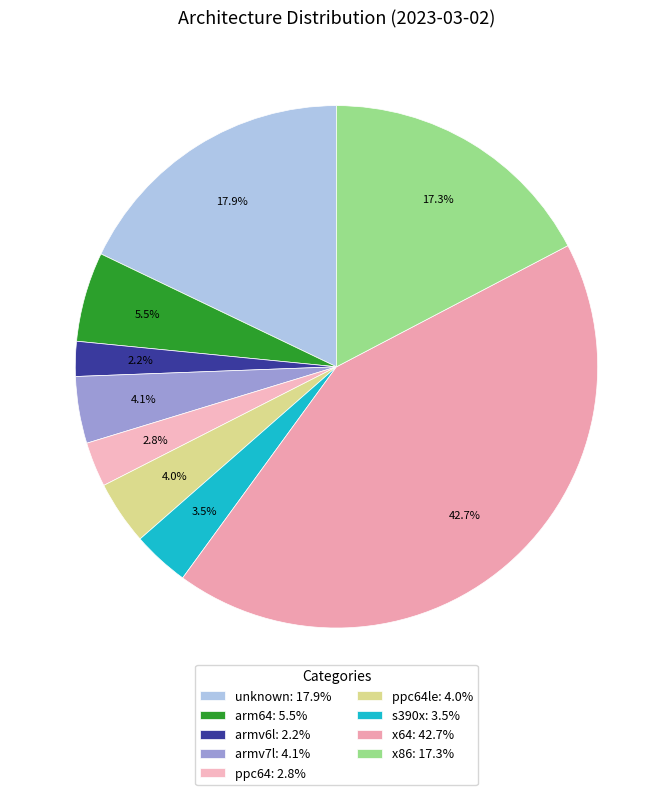

Count the number of slices in the pie.

9